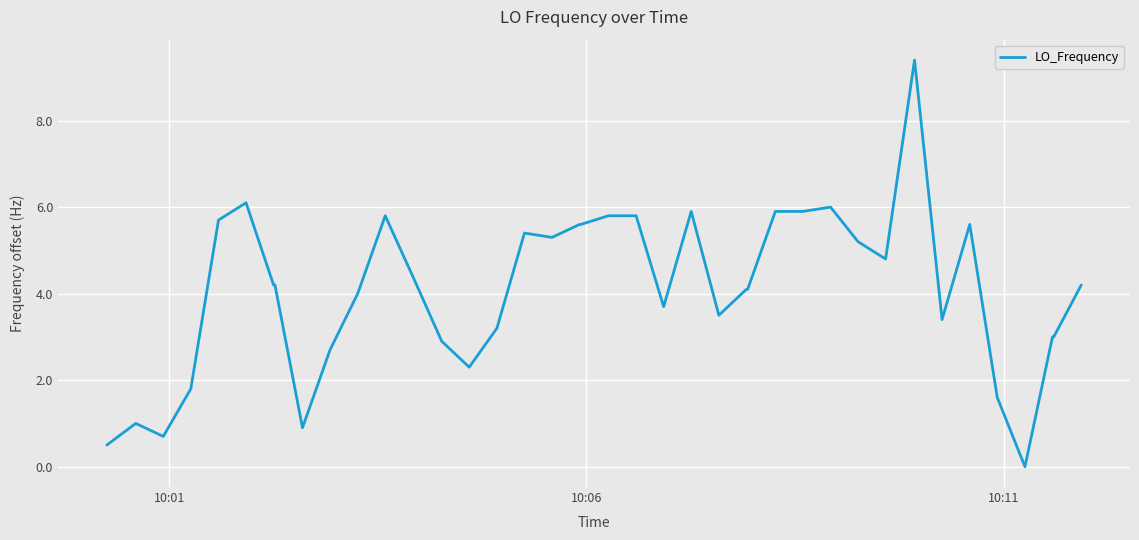

What is the greatest value displayed?

9.4